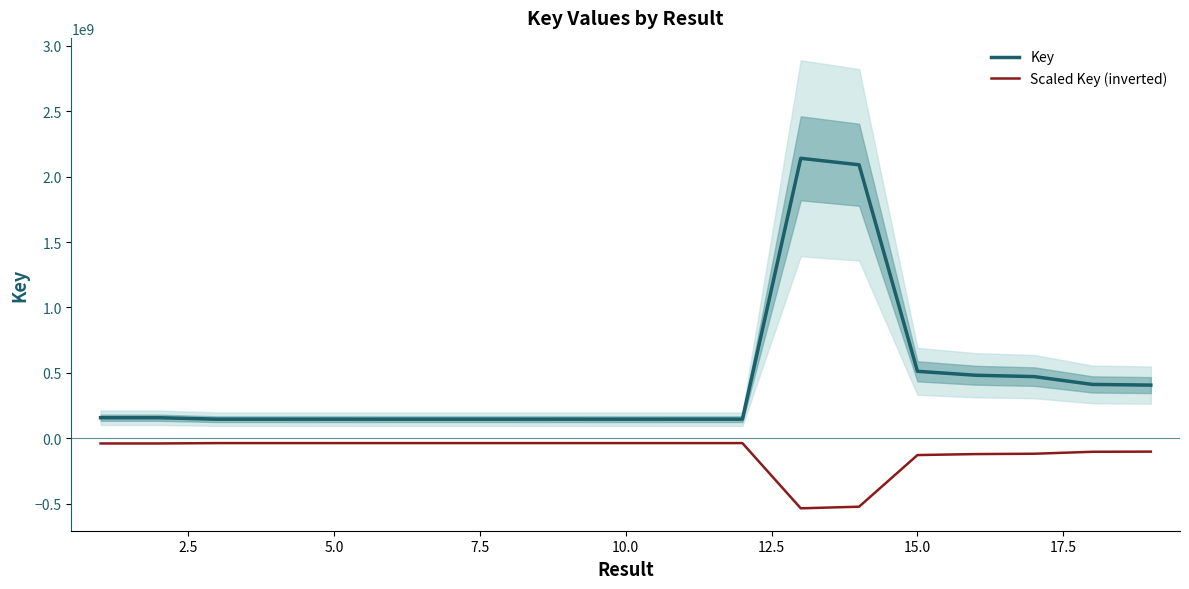

True or false: Scaled Key (inverted) and Key cross at least once.

False